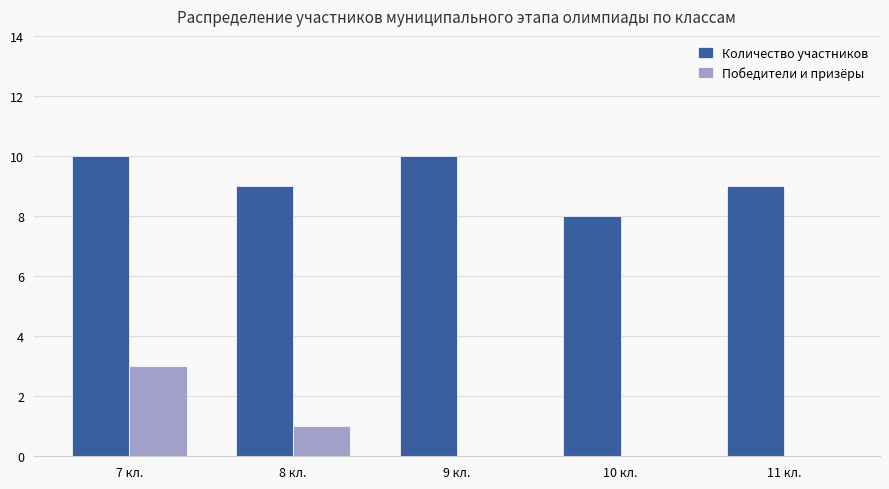

What is the greatest value displayed?

10